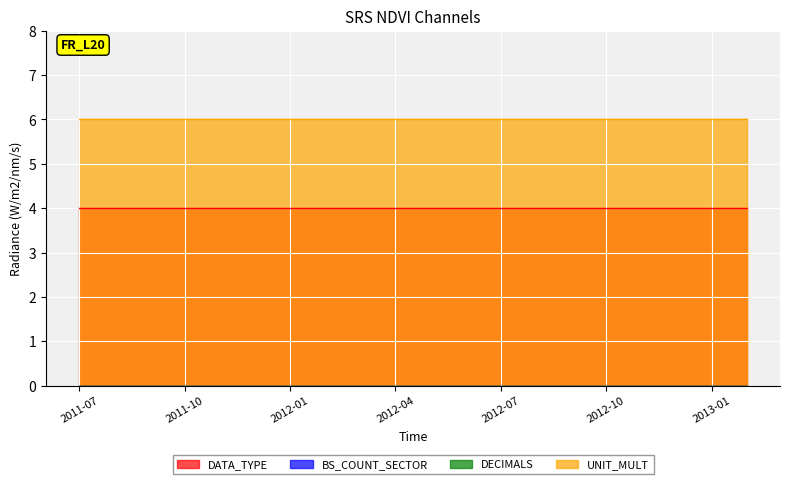

True or false: BS_COUNT_SECTOR has more than 1 points higher than both neighbors.

False